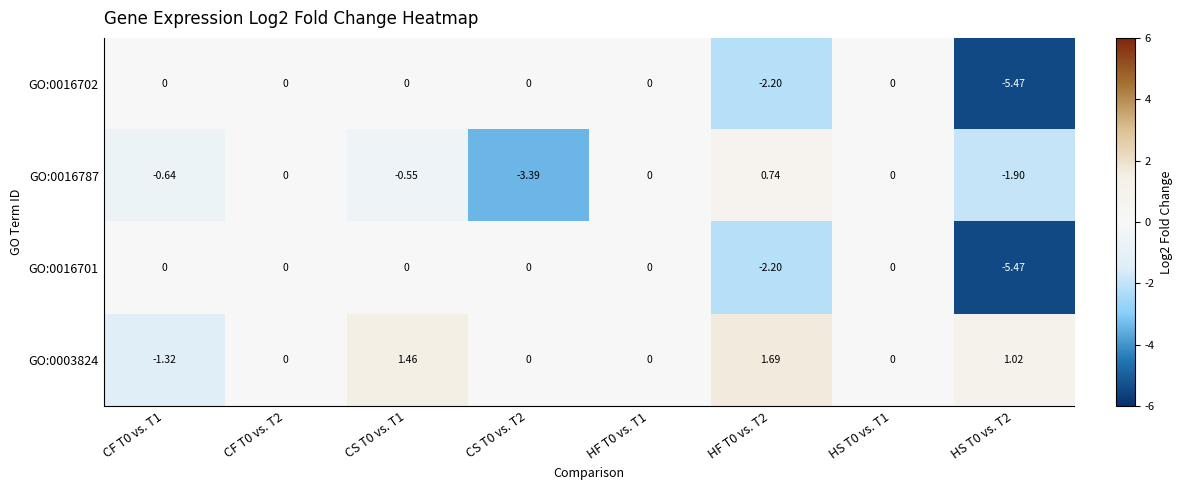

Is the value of GO:0003824 at HS T0 vs. T2 greater than the value of GO:0016701 at HF T0 vs. T1?

Yes